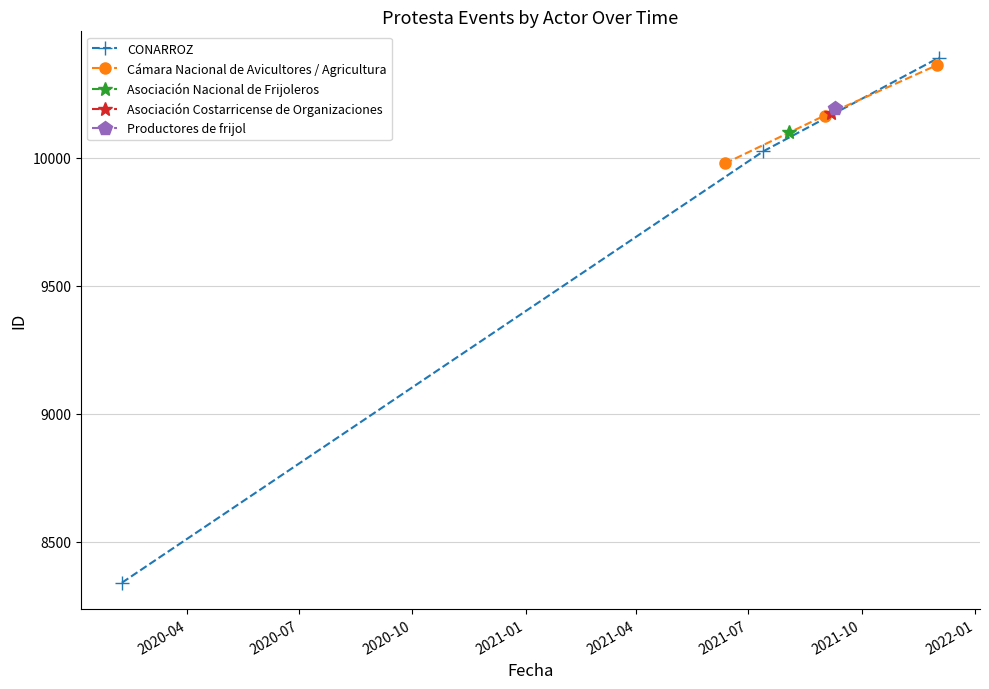

What is the minimum value for CONARROZ?

8341